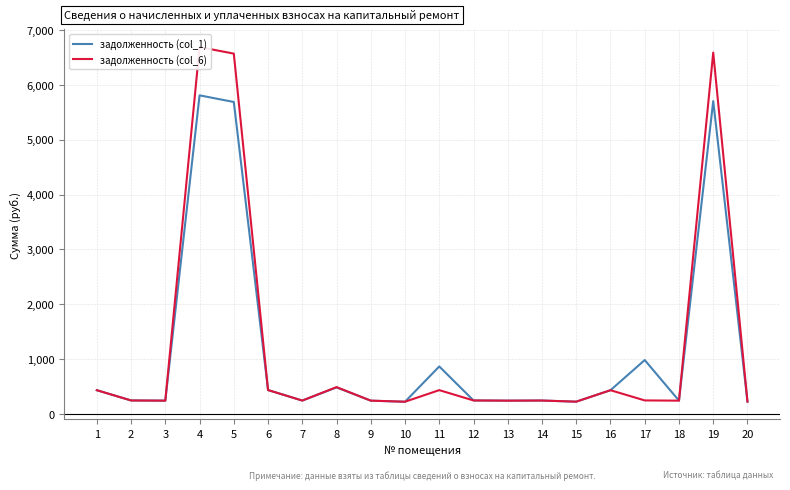

The value of задолженность (col_6) at 7 is 157.1. True or false?

False